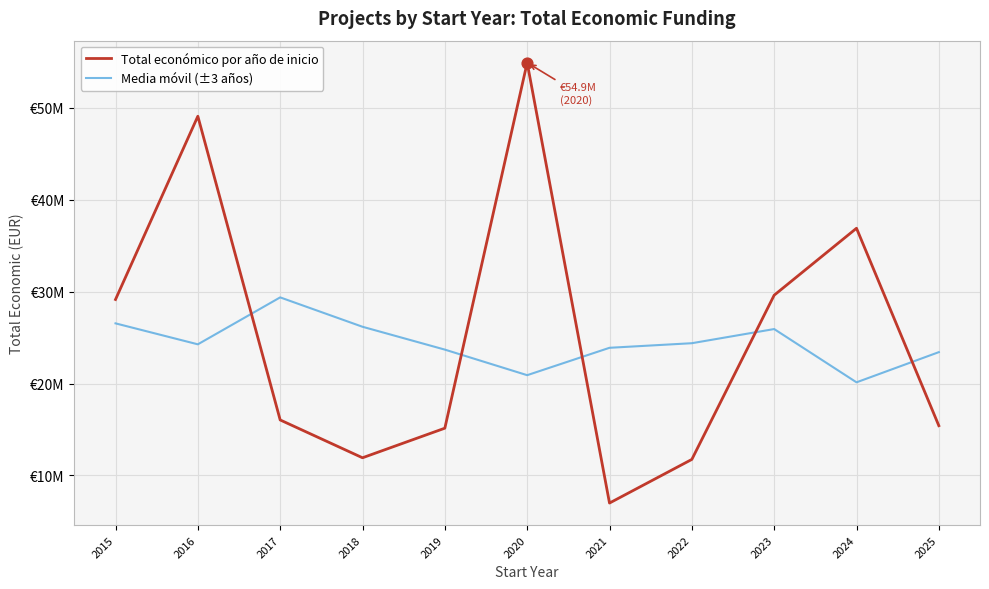

What is the total value across all series at 2020?

75812411.3